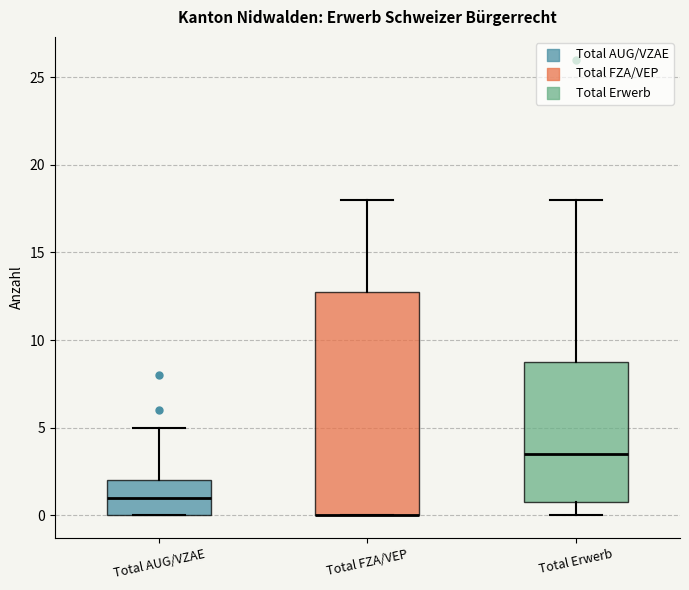

Where does the upper whisker of the box for Total AUG/VZAE end on the y-axis? The values are not printed on the chart, so give them approximately, as read against the axis.

5.0